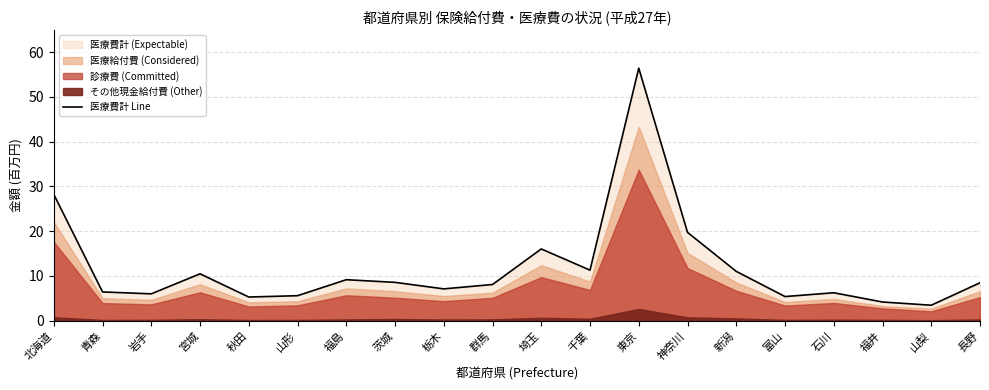

What is the label of the 17th point from the right?

宮城